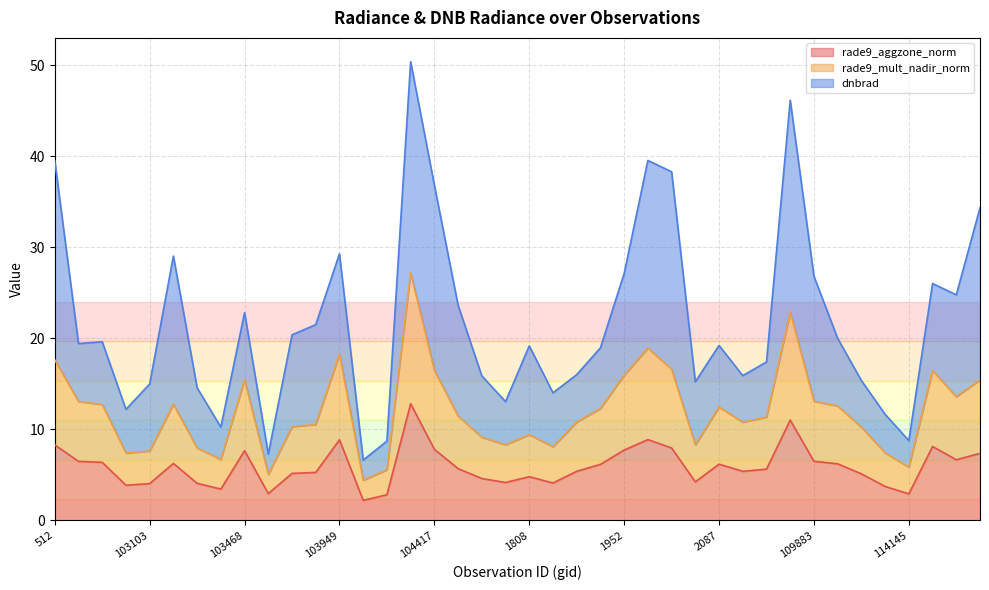

True or false: rade9_mult_nadir_norm and rade9_aggzone_norm cross at least once.

False